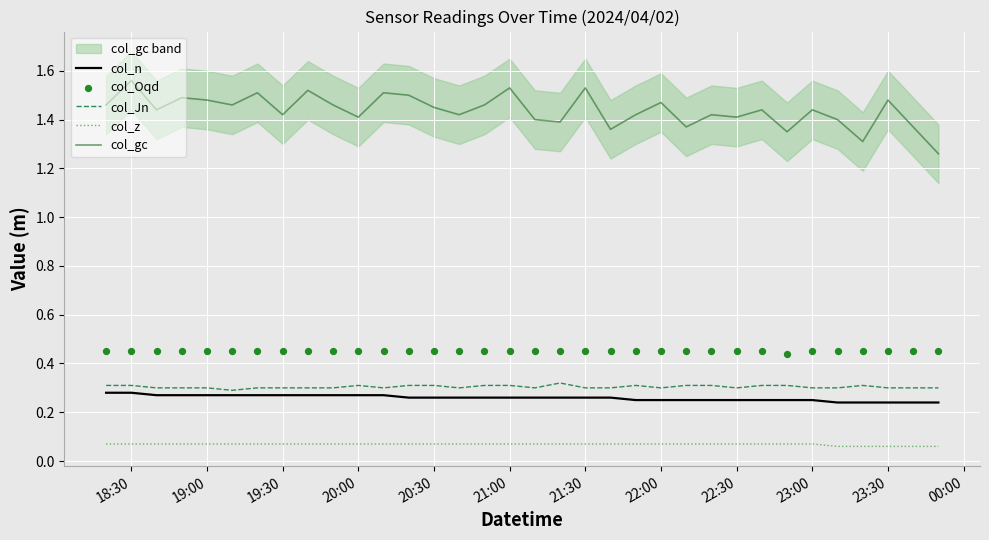

Which series reaches the maximum Y coordinate?

col_gc